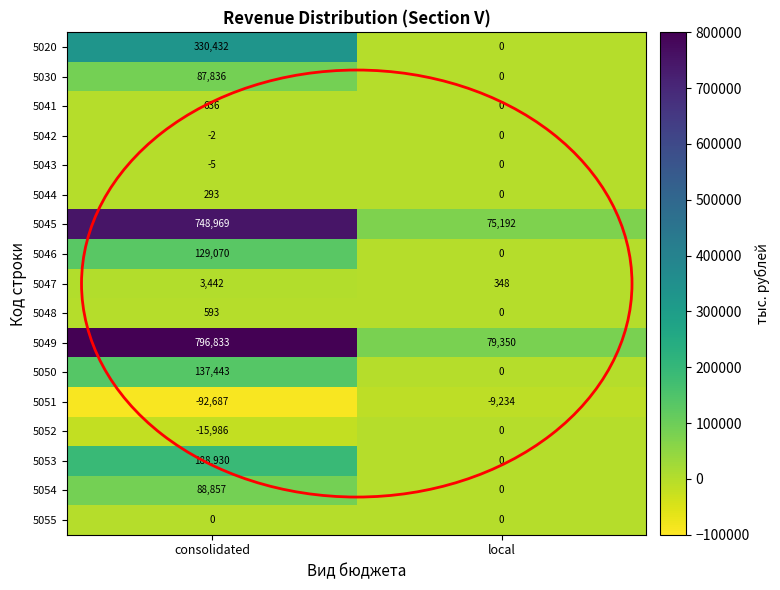

Which series has the largest range (max minus min)?

5049